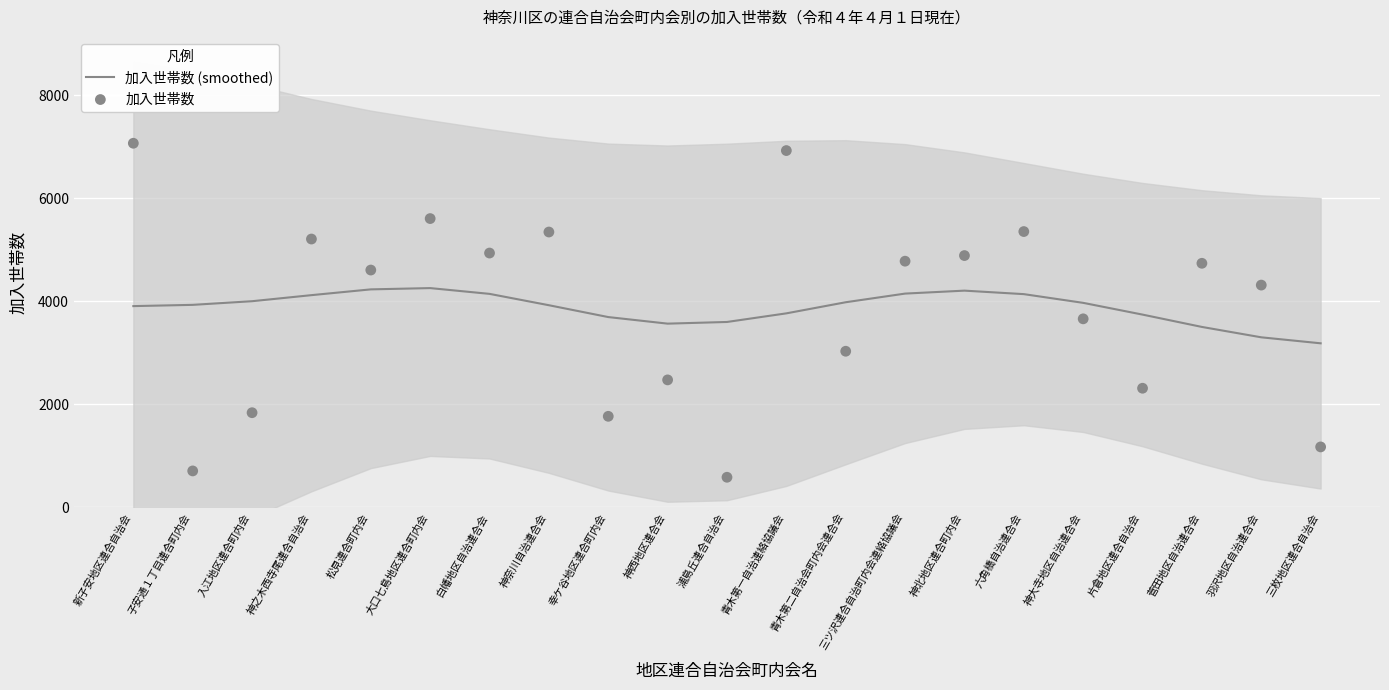

Which series has the largest total across all categories?

加入世帯数